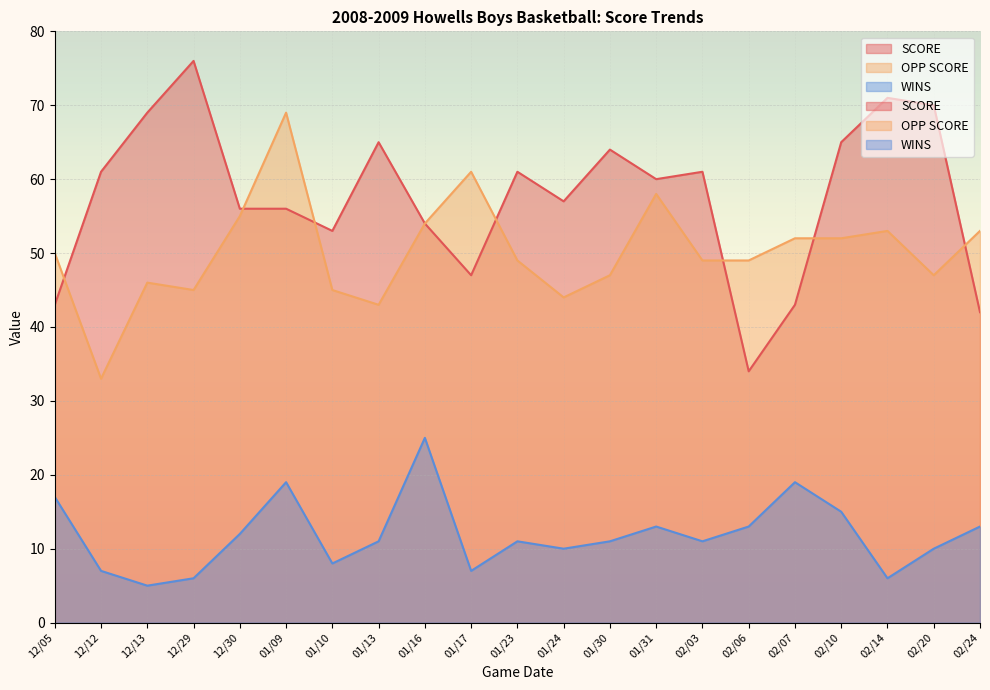

What is the total value across all series at 12/13?

120